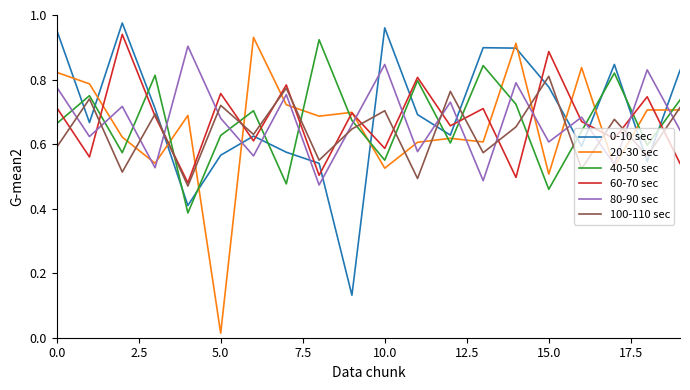

True or false: 80-90 sec and 40-50 sec cross at least once.

True